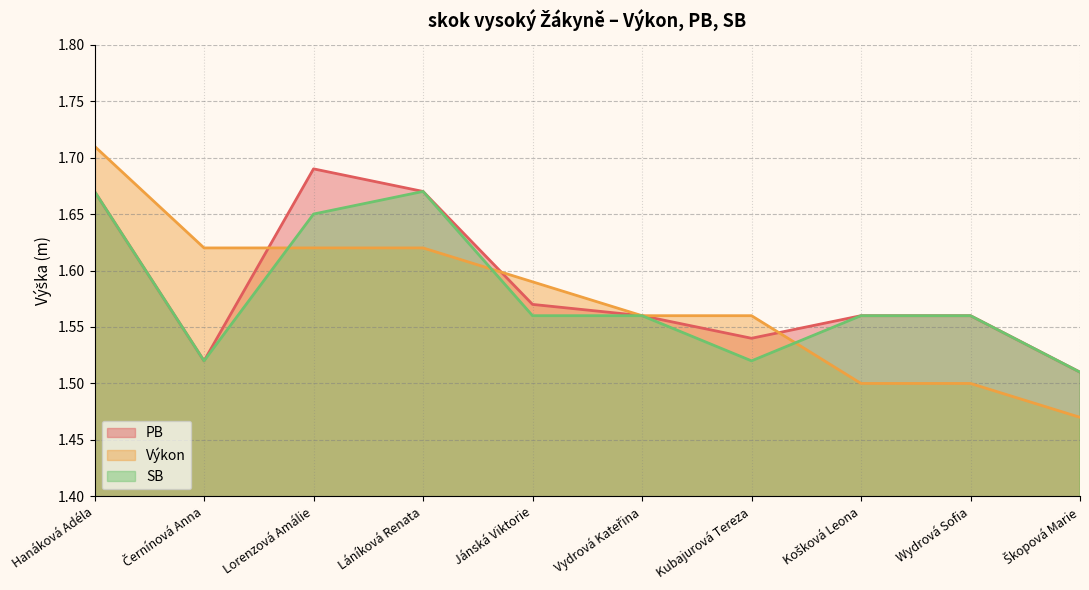

True or false: PB and SB intersect in this chart.

False